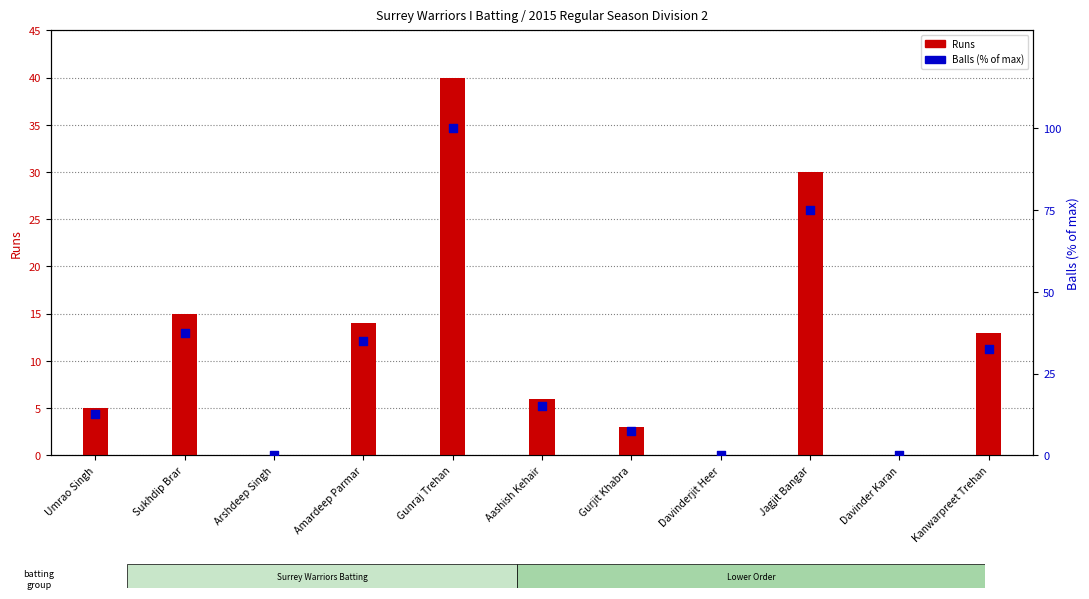

Which series has the widest spread of Y values?

Balls (% of max)